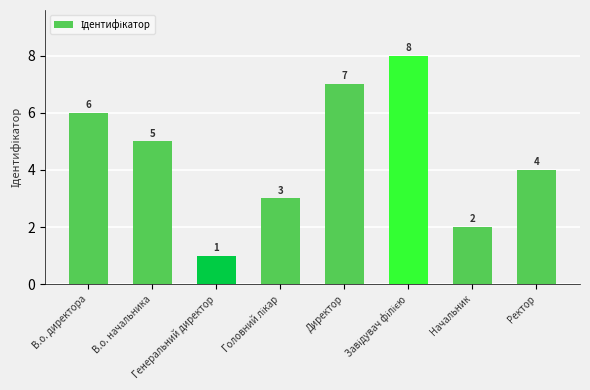

What position from the right is Ректор?

1